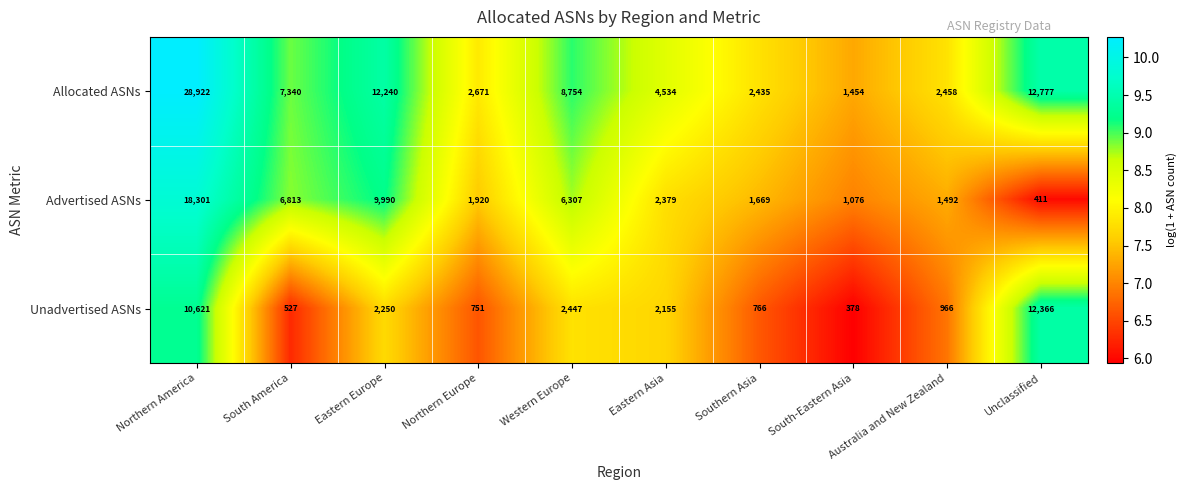

What is the sum of all Advertised ASNs values?

50358